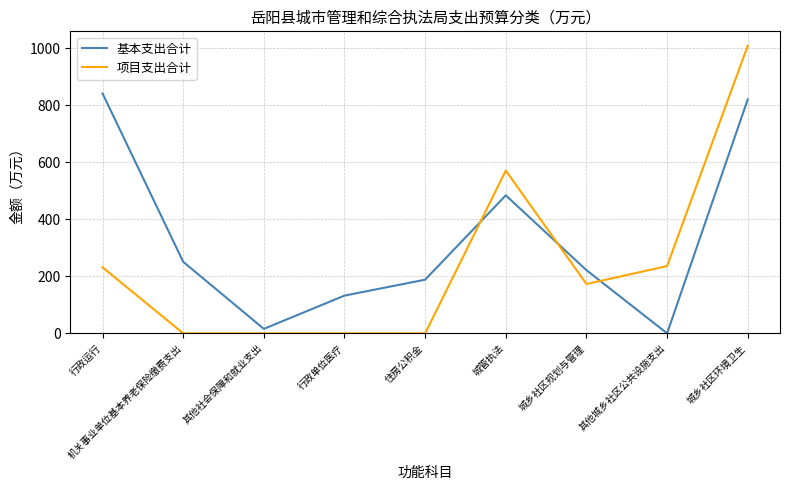

Which series has the widest spread of values?

项目支出合计